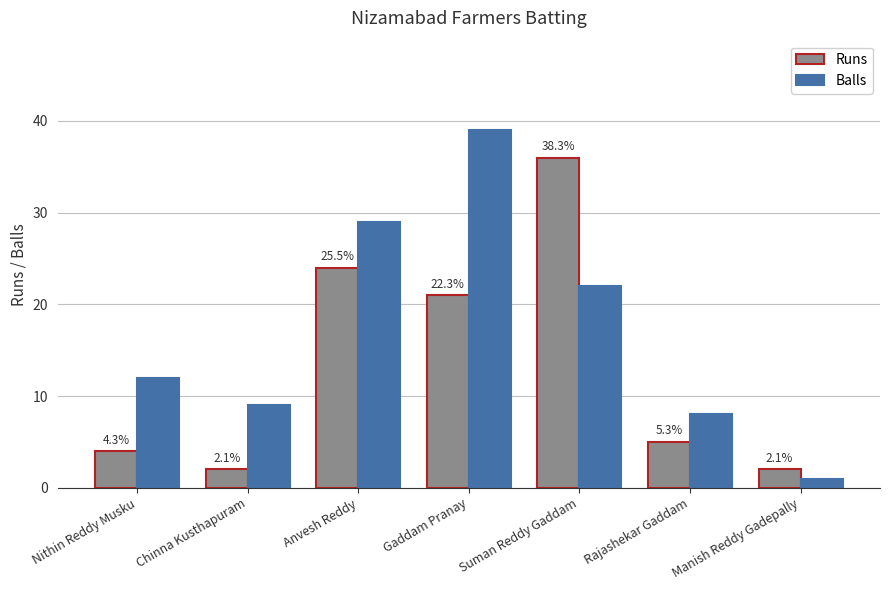

How many bars are there in each group?

2